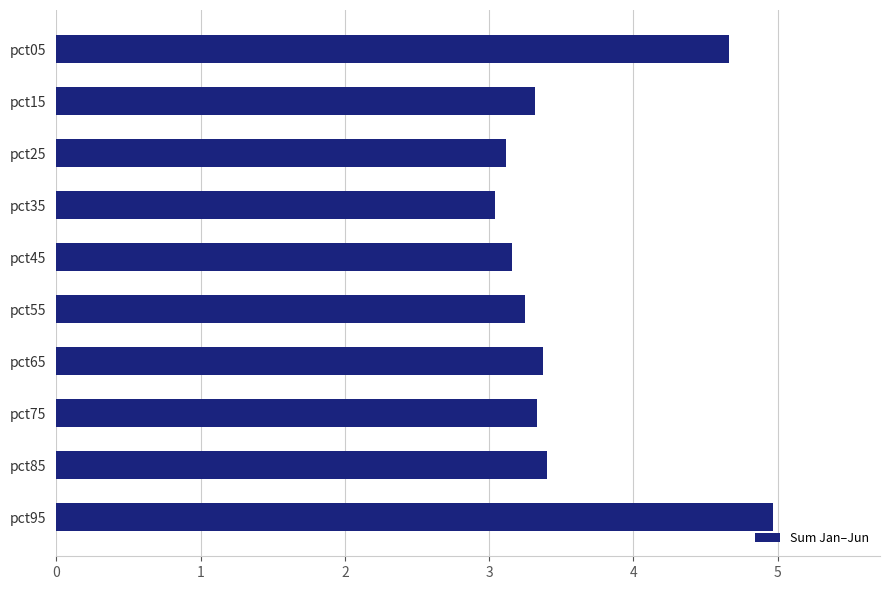

Reading top to bottom, extract all data points from this chart.

pct05=4.7	pct15=3.3	pct25=3.1	pct35=3.0	pct45=3.2	pct55=3.3	pct65=3.4	pct75=3.3	pct85=3.4	pct95=5.0